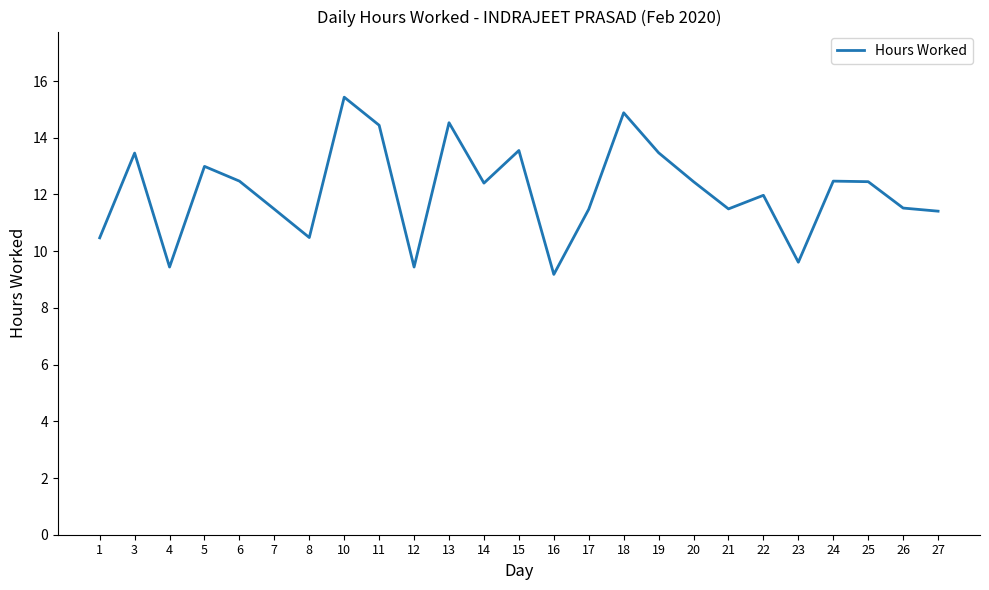

The chart shows a value of 19.5 at 3. True or false?

False